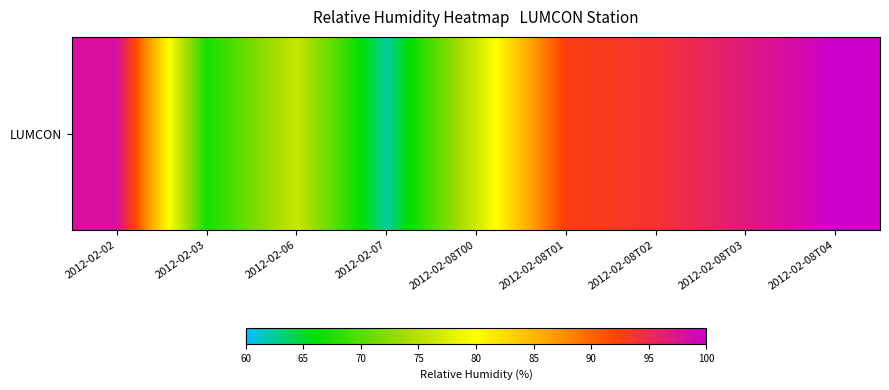

What is the approximate value at 2012-02-08T04?

100.0